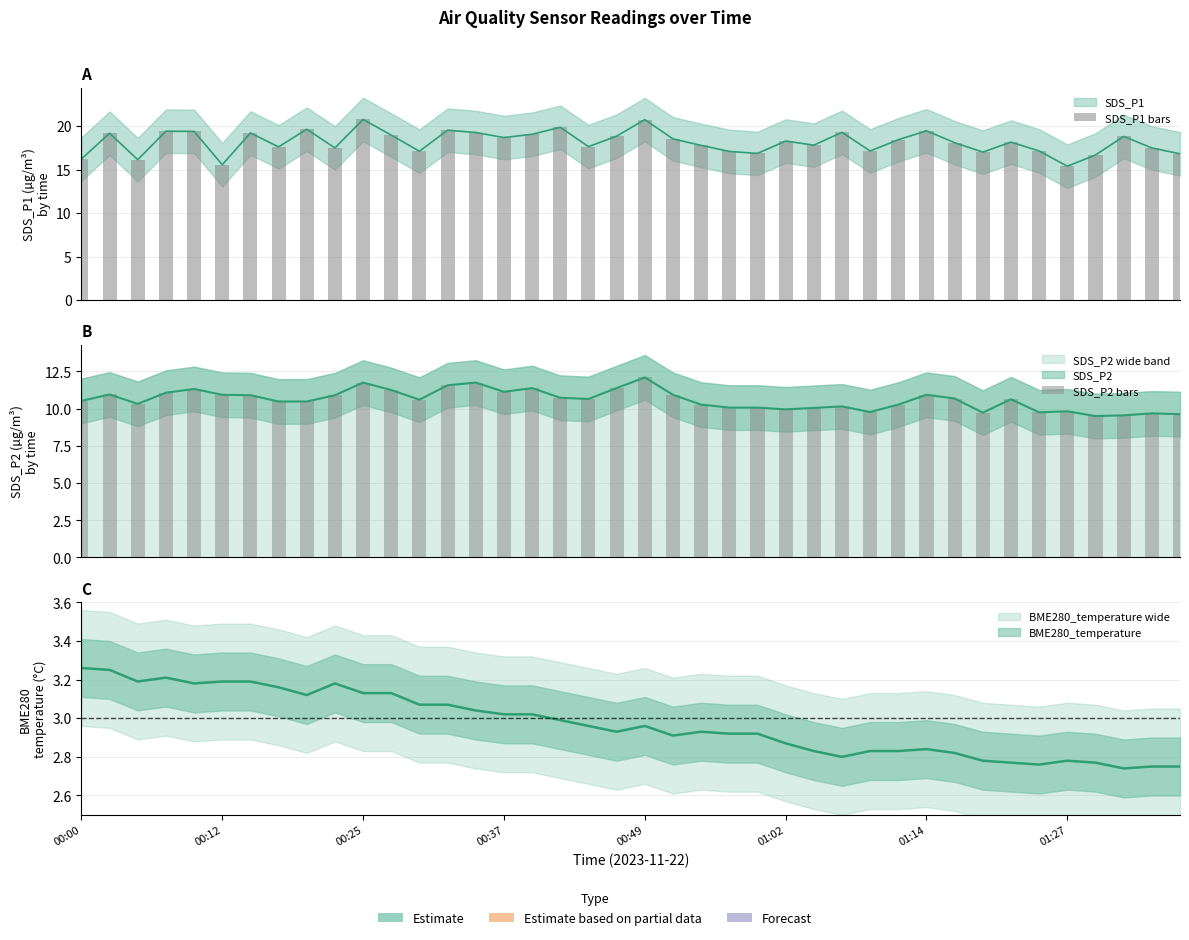

What is the maximum value shown in the chart?

20.8